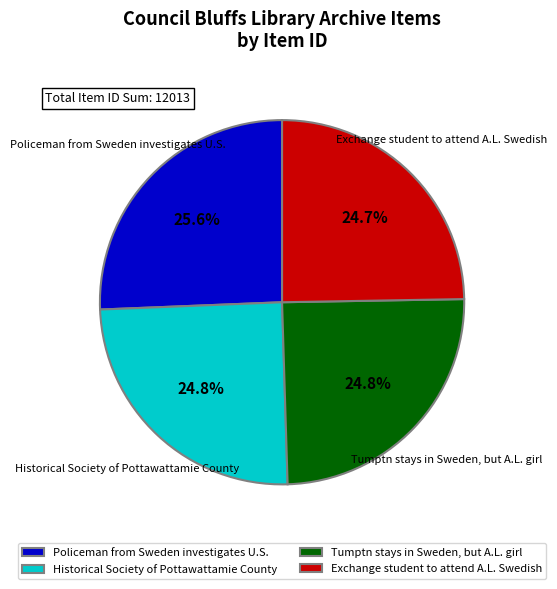

What is the ratio of the value at Policeman from Sweden investigates U.S. to the value at Tumptn stays in Sweden, but A.L. girl?

1.0